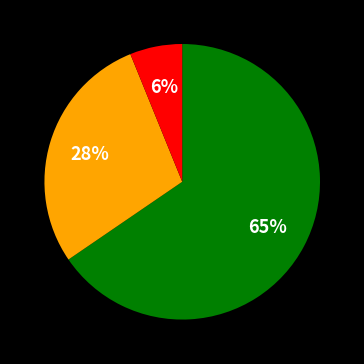

To the nearest percent, what is the average slice percentage?

33%